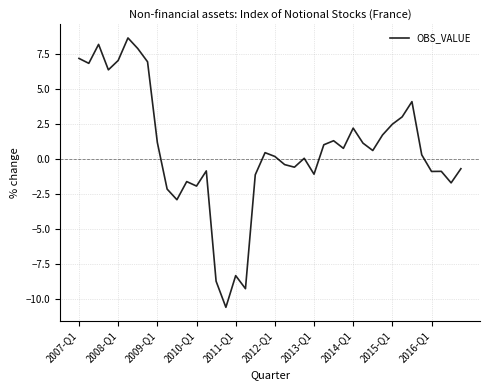

What is the difference between the maximum and minimum values?

19.3